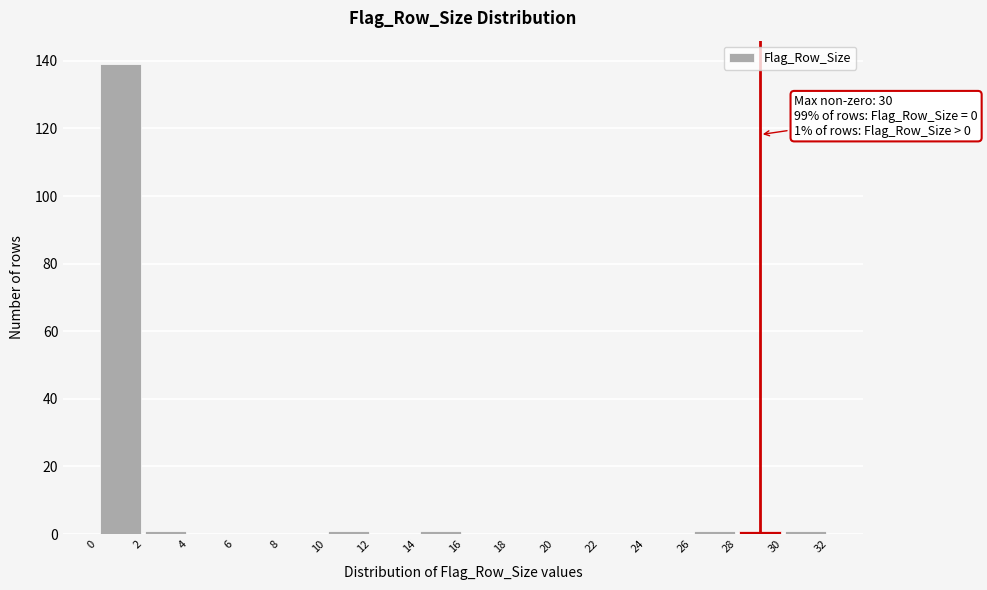

Over which range of the x-axis is the bar tallest?

0 to 2